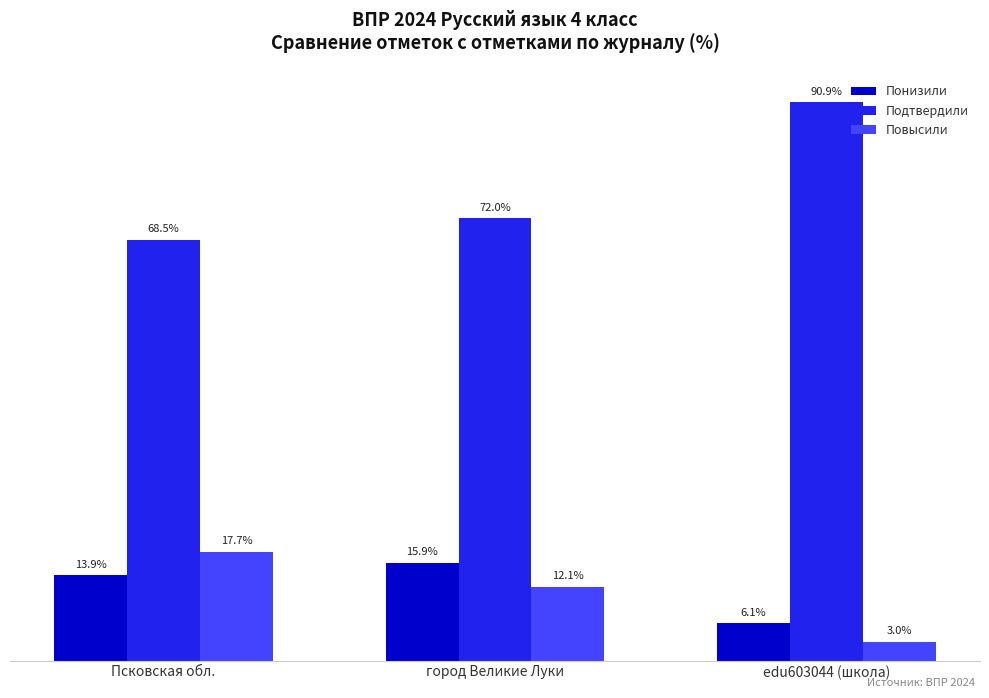

Is the value of Повысили at Псковская обл. greater than the value of Понизили at Псковская обл.?

Yes